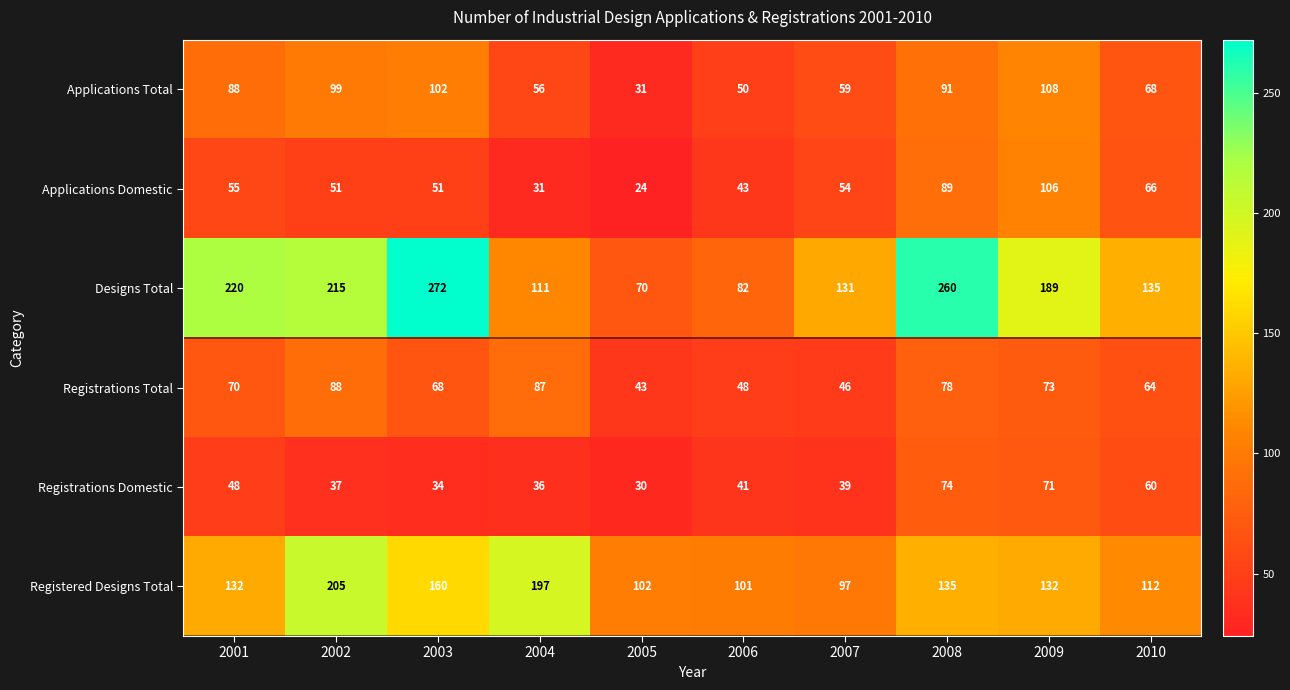

Which label corresponds to the largest value in the chart?

2003